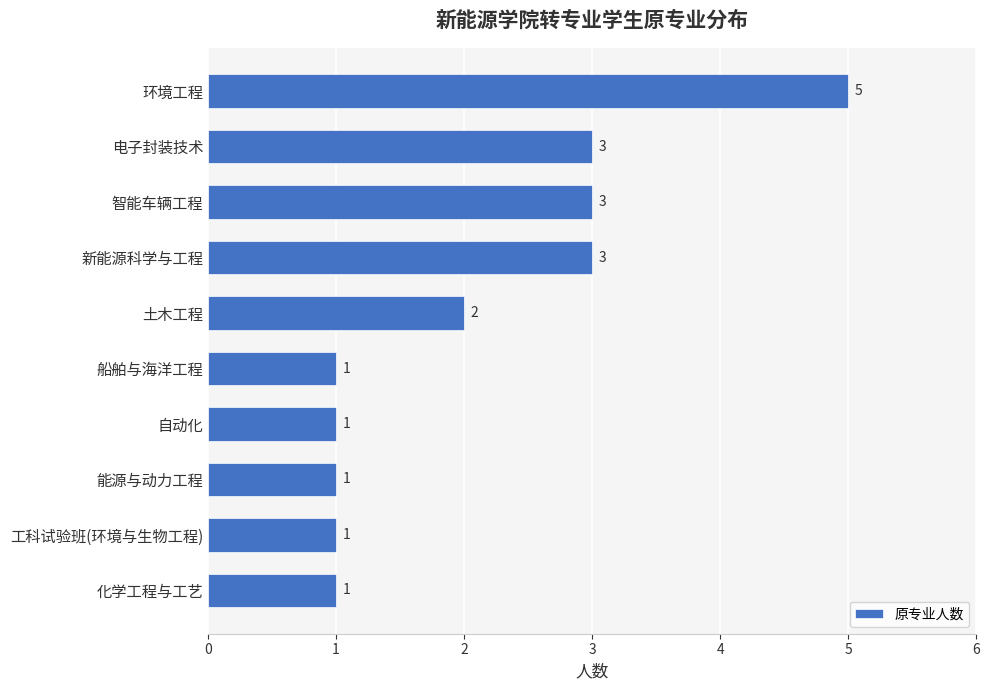

What is the difference between the maximum and minimum values?

4